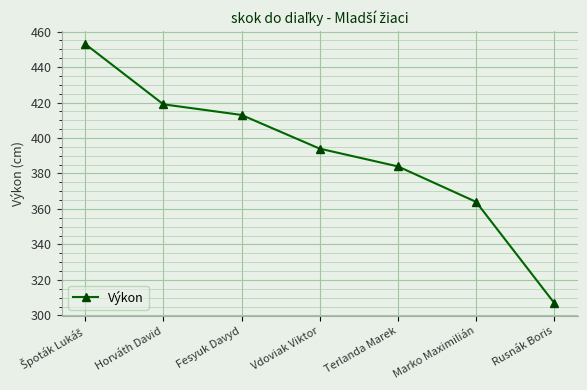

What is the sum of the values at Marko Maximilián and Vdoviak Viktor?

758